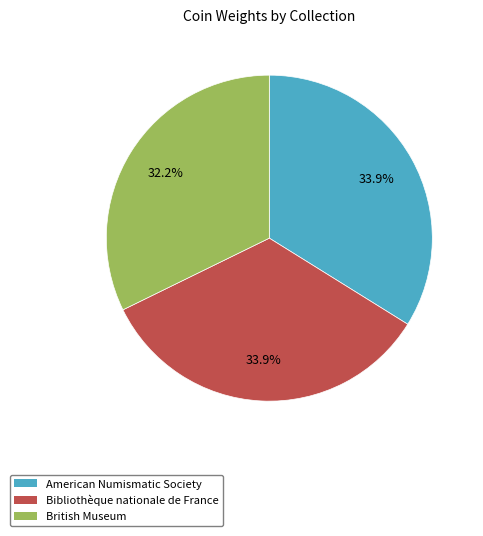

Is there a majority slice in this chart?

No